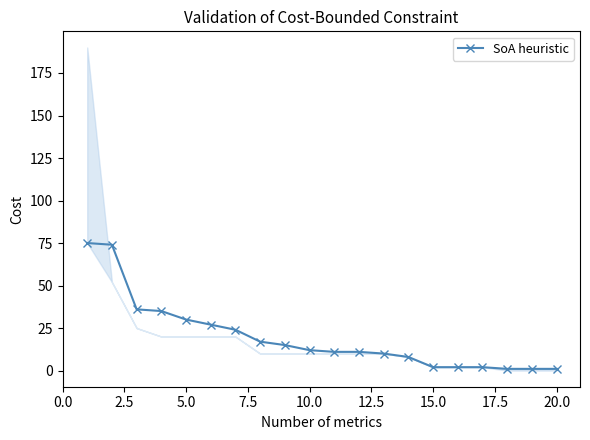

True or false: SoA heuristic has a value of 30 at 5.0.

True